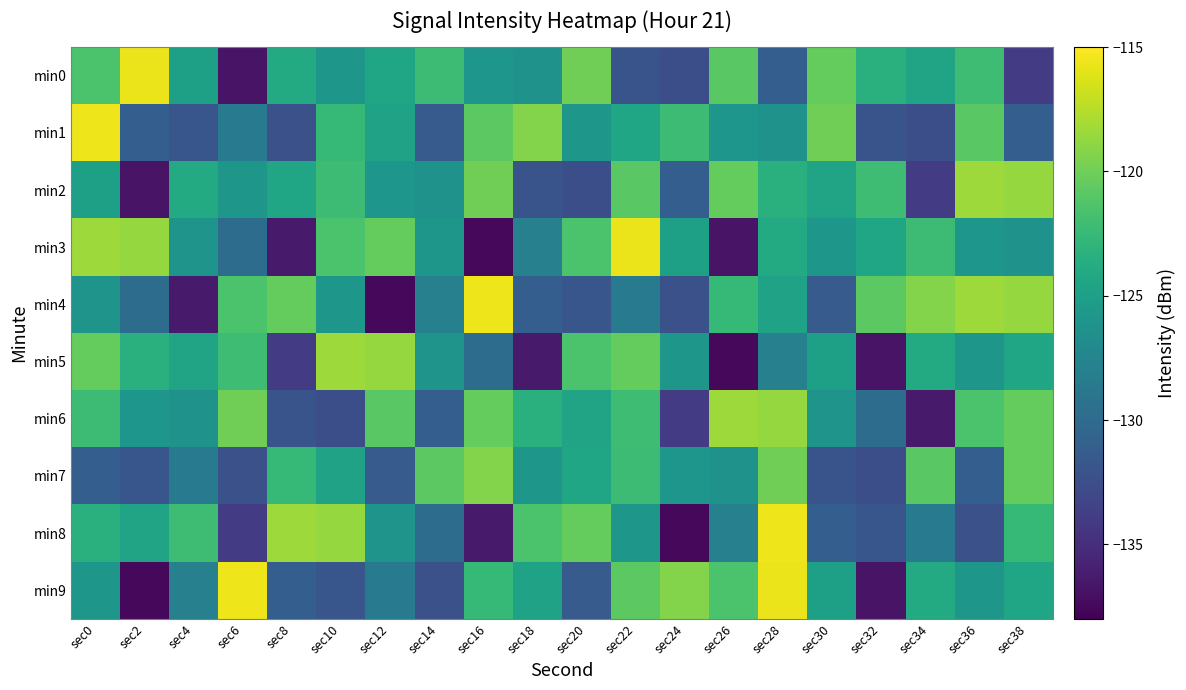

Reading left to right, extract all data points from this chart.

min0: sec0=-121.5	sec2=-115.7	sec4=-125.0	sec6=-136.7	sec8=-123.9	sec10=-125.8	sec12=-124.4	sec14=-122.2	sec16=-125.9	sec18=-126.3	sec20=-120.0	sec22=-132.0	sec24=-132.5	sec26=-120.9	sec28=-131.1	sec30=-120.4	sec32=-123.4	sec34=-124.5	sec36=-122.1	sec38=-133.9
min1: sec0=-115.6	sec2=-131.1	sec4=-131.9	sec6=-128.6	sec8=-132.3	sec10=-122.6	sec12=-124.7	sec14=-131.4	sec16=-120.8	sec18=-119.3	sec20=-125.8	sec22=-124.4	sec24=-122.2	sec26=-125.9	sec28=-126.3	sec30=-120.0	sec32=-132.0	sec34=-132.5	sec36=-120.9	sec38=-131.1
min2: sec0=-125.0	sec2=-136.7	sec4=-123.9	sec6=-125.8	sec8=-124.4	sec10=-122.2	sec12=-125.9	sec14=-126.3	sec16=-120.0	sec18=-132.0	sec20=-132.5	sec22=-120.9	sec24=-131.1	sec26=-120.4	sec28=-123.4	sec30=-124.5	sec32=-122.1	sec34=-133.9	sec36=-118.4	sec38=-118.6
min3: sec0=-118.4	sec2=-118.6	sec4=-126.1	sec6=-129.9	sec8=-136.4	sec10=-121.5	sec12=-120.4	sec14=-125.8	sec16=-137.5	sec18=-128.0	sec20=-121.5	sec22=-115.7	sec24=-125.0	sec26=-136.7	sec28=-123.9	sec30=-125.8	sec32=-124.4	sec34=-122.2	sec36=-125.9	sec38=-126.3
min4: sec0=-126.1	sec2=-129.9	sec4=-136.4	sec6=-121.5	sec8=-120.4	sec10=-125.8	sec12=-137.5	sec14=-128.0	sec16=-115.6	sec18=-131.1	sec20=-131.9	sec22=-128.6	sec24=-132.3	sec26=-122.6	sec28=-124.7	sec30=-131.4	sec32=-120.8	sec34=-119.3	sec36=-118.4	sec38=-118.6
min5: sec0=-120.4	sec2=-123.4	sec4=-124.5	sec6=-122.1	sec8=-133.9	sec10=-118.4	sec12=-118.6	sec14=-126.1	sec16=-129.9	sec18=-136.4	sec20=-121.5	sec22=-120.4	sec24=-125.8	sec26=-137.5	sec28=-128.0	sec30=-125.0	sec32=-136.7	sec34=-123.9	sec36=-125.8	sec38=-124.4
min6: sec0=-122.2	sec2=-125.9	sec4=-126.3	sec6=-120.0	sec8=-132.0	sec10=-132.5	sec12=-120.9	sec14=-131.1	sec16=-120.4	sec18=-123.4	sec20=-124.5	sec22=-122.1	sec24=-133.9	sec26=-118.4	sec28=-118.6	sec30=-126.1	sec32=-129.9	sec34=-136.4	sec36=-121.5	sec38=-120.4
min7: sec0=-131.1	sec2=-131.9	sec4=-128.6	sec6=-132.3	sec8=-122.6	sec10=-124.7	sec12=-131.4	sec14=-120.8	sec16=-119.3	sec18=-125.8	sec20=-124.4	sec22=-122.2	sec24=-125.9	sec26=-126.3	sec28=-120.0	sec30=-132.0	sec32=-132.5	sec34=-120.9	sec36=-131.1	sec38=-120.4
min8: sec0=-123.4	sec2=-124.5	sec4=-122.1	sec6=-133.9	sec8=-118.4	sec10=-118.6	sec12=-126.1	sec14=-129.9	sec16=-136.4	sec18=-121.5	sec20=-120.4	sec22=-125.8	sec24=-137.5	sec26=-128.0	sec28=-115.6	sec30=-131.1	sec32=-131.9	sec34=-128.6	sec36=-132.3	sec38=-122.6
min9: sec0=-125.8	sec2=-137.5	sec4=-128.0	sec6=-115.6	sec8=-131.1	sec10=-131.9	sec12=-128.6	sec14=-132.3	sec16=-122.6	sec18=-124.7	sec20=-131.4	sec22=-120.8	sec24=-119.3	sec26=-121.5	sec28=-115.7	sec30=-125.0	sec32=-136.7	sec34=-123.9	sec36=-125.8	sec38=-124.4